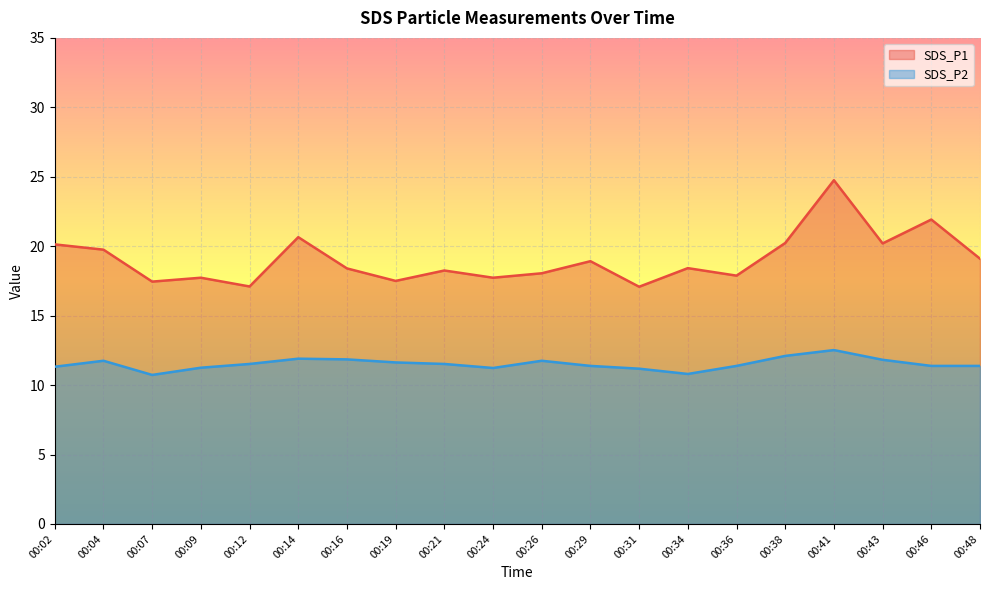

What is the sum of all SDS_P1 values?

381.2